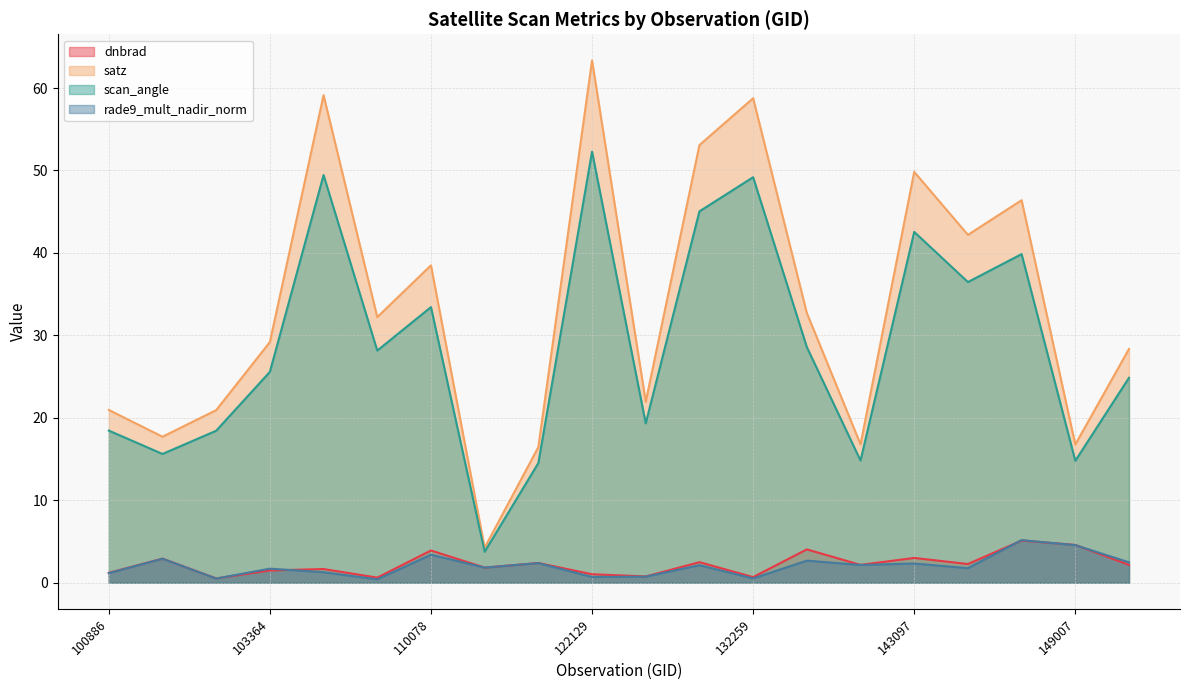

Read the scan_angle value at 110078.

33.4